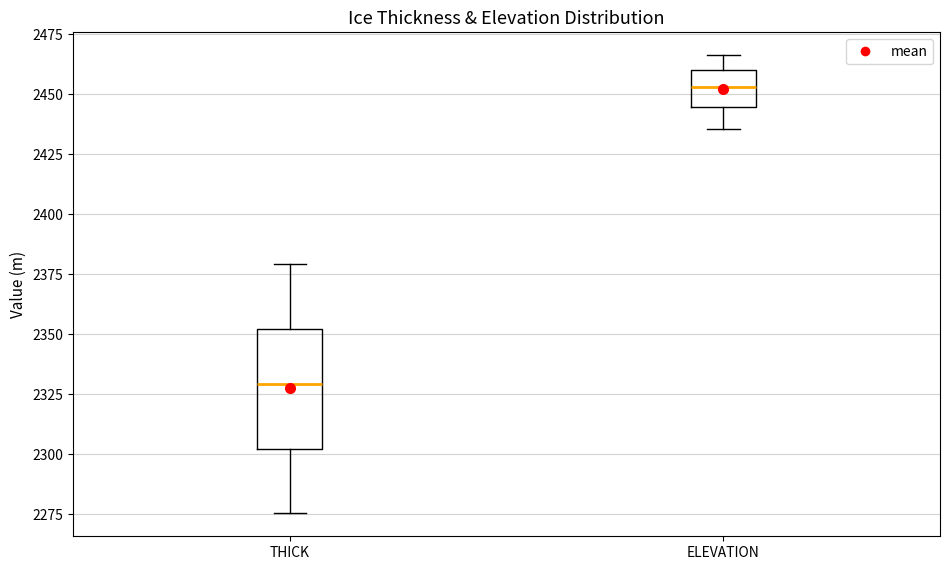

Reading left to right, read every box against the y-axis: the position of its median line, the range the box covers, and the ends of its whiskers. The values are not printed on the chart, so give them approximately, as read against the axis.

THICK: median 2330, box 2300 to 2350, whiskers 2275 to 2380
ELEVATION: median 2455, box 2445 to 2460, whiskers 2435 to 2465